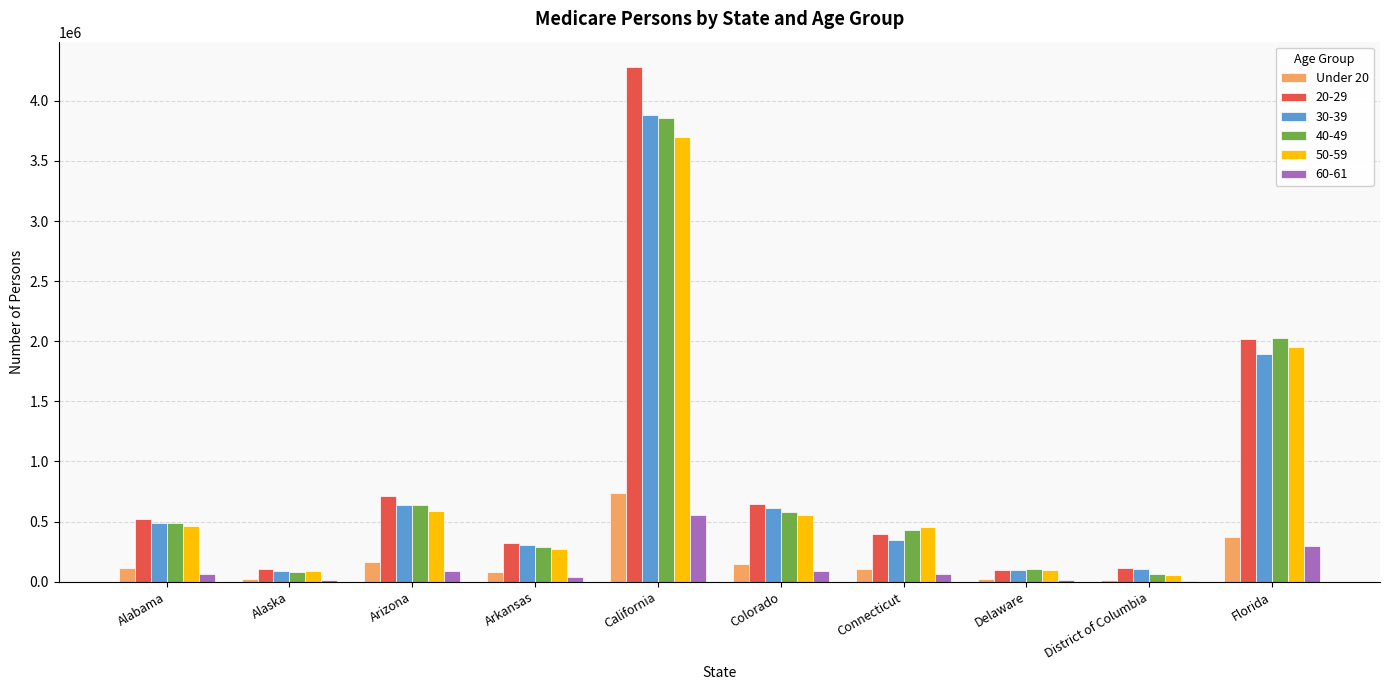

At which category is the sum across all series the highest?

California